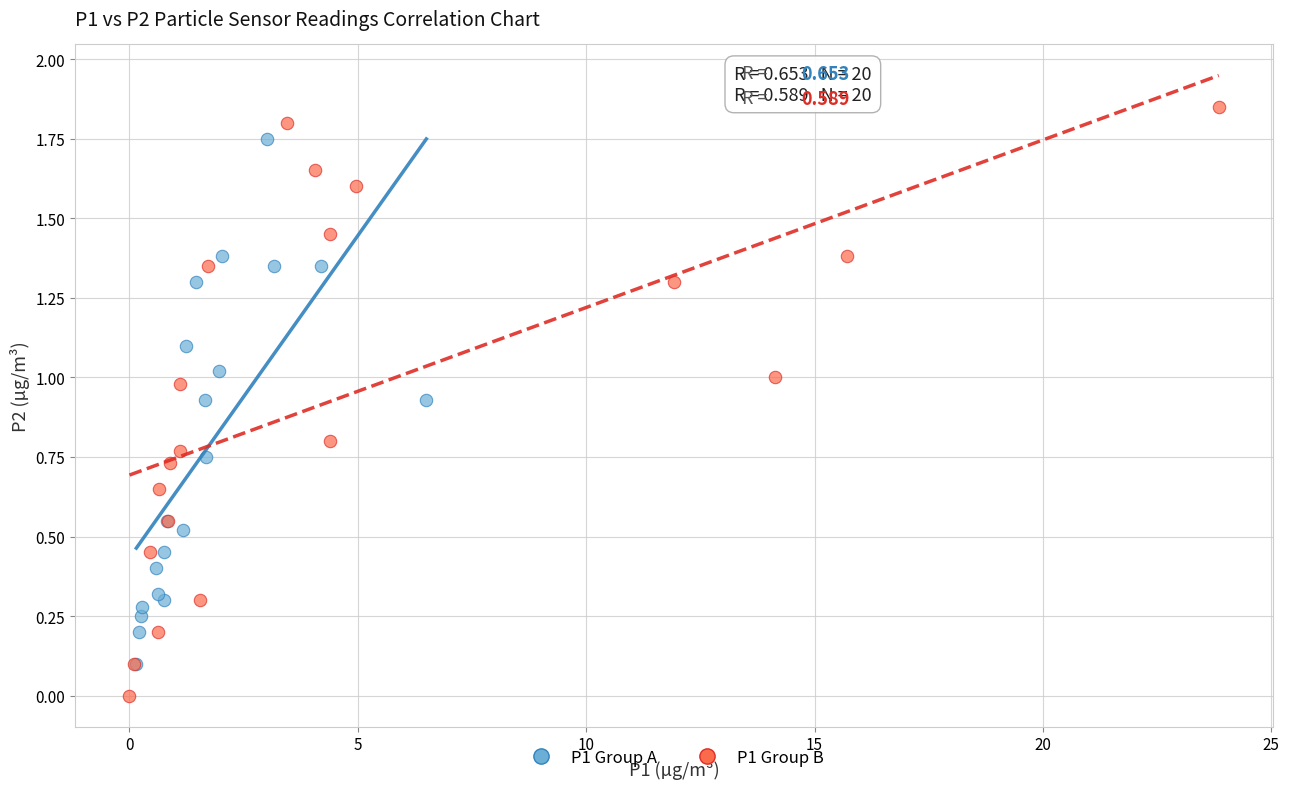

Which series reaches the maximum Y coordinate?

P1 Group B